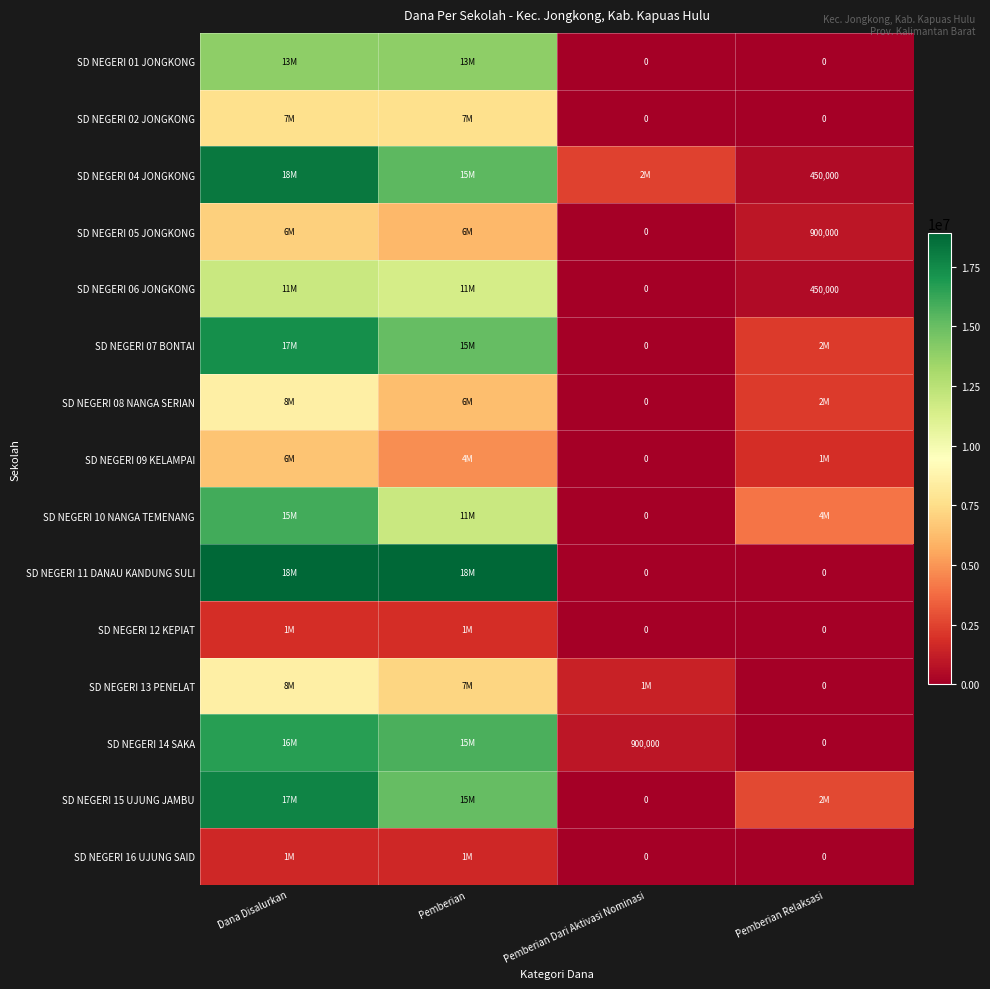

What is the sum of the SD NEGERI 05 JONGKONG values at Pemberian Dari Aktivasi Nominasi and Pemberian Relaksasi?

900000